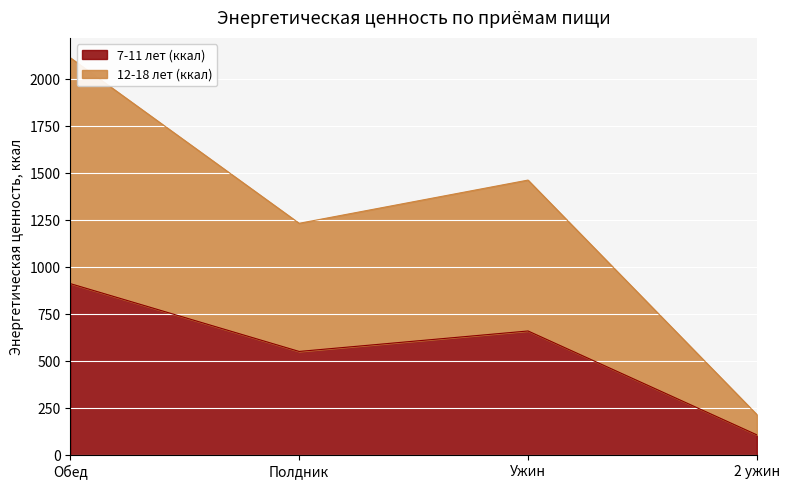

True or false: 12-18 лет (ккал) has a value of 2029 at Полдник.

False